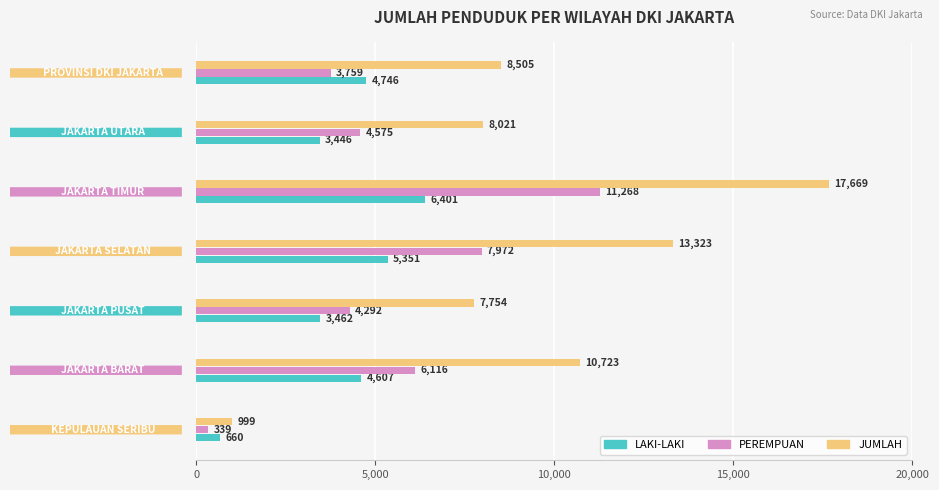

What are all the series names shown in the legend?

LAKI-LAKI, PEREMPUAN, JUMLAH